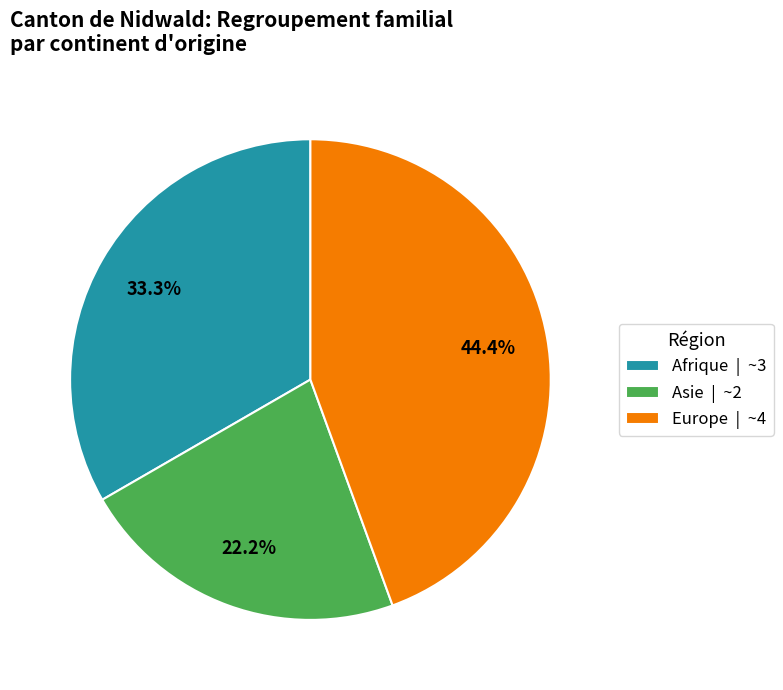

How many slices are in this pie chart?

3